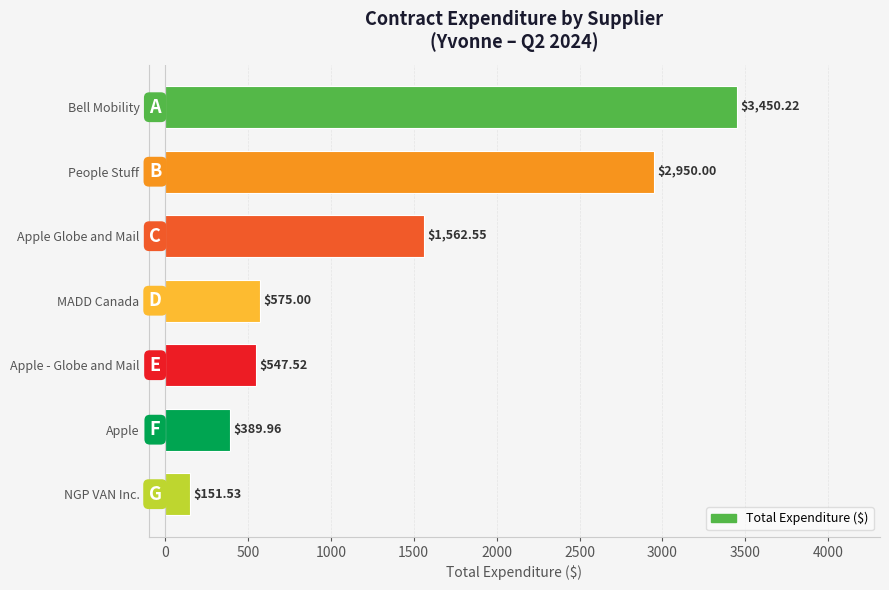

Where is the data nearest to the value 1800?

Apple Globe and Mail